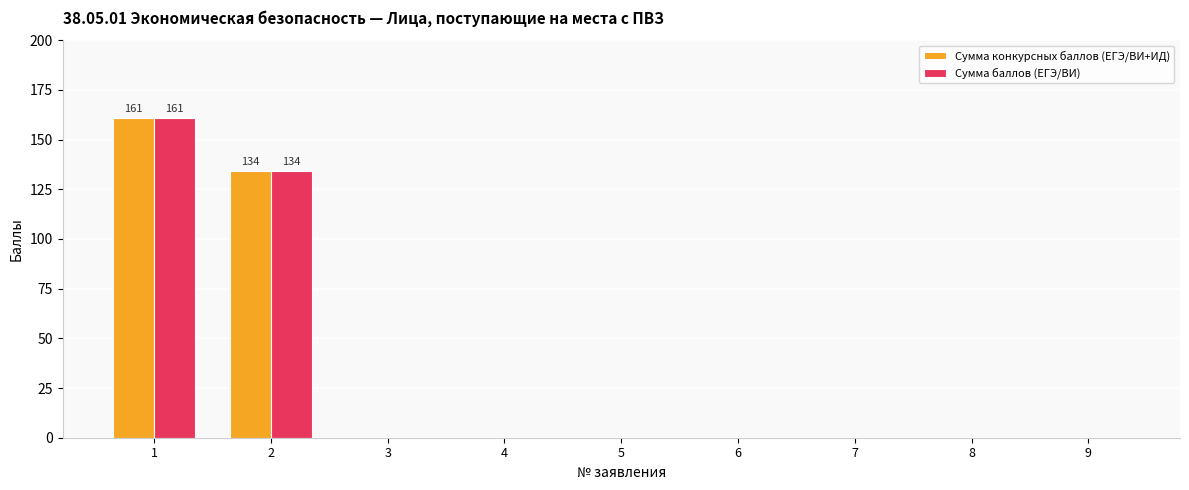

True or false: Сумма баллов (ЕГЭ/ВИ) has a value of 0 at 6.

True